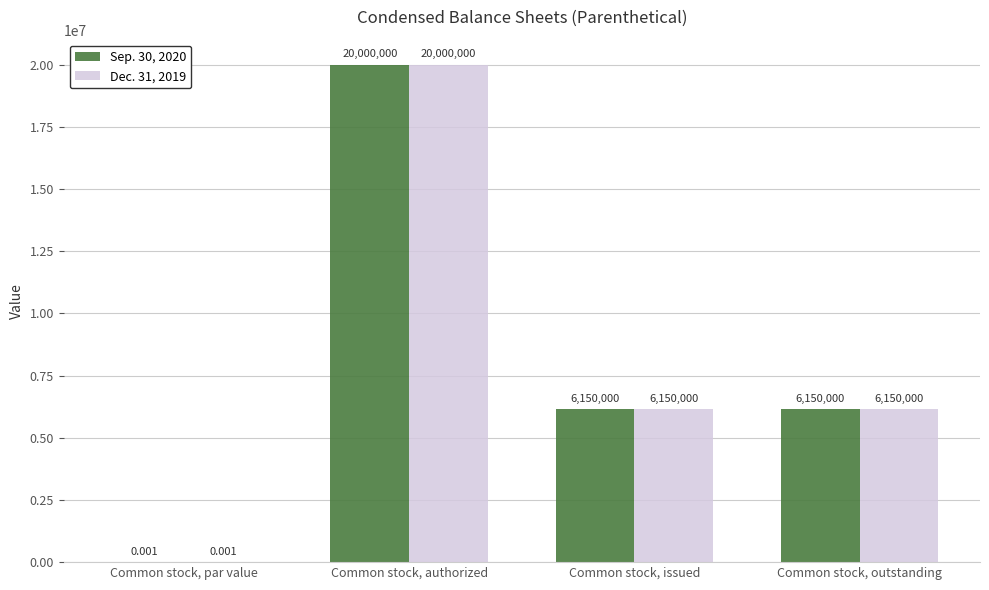

At which category is the sum across all series the highest?

Common stock, authorized